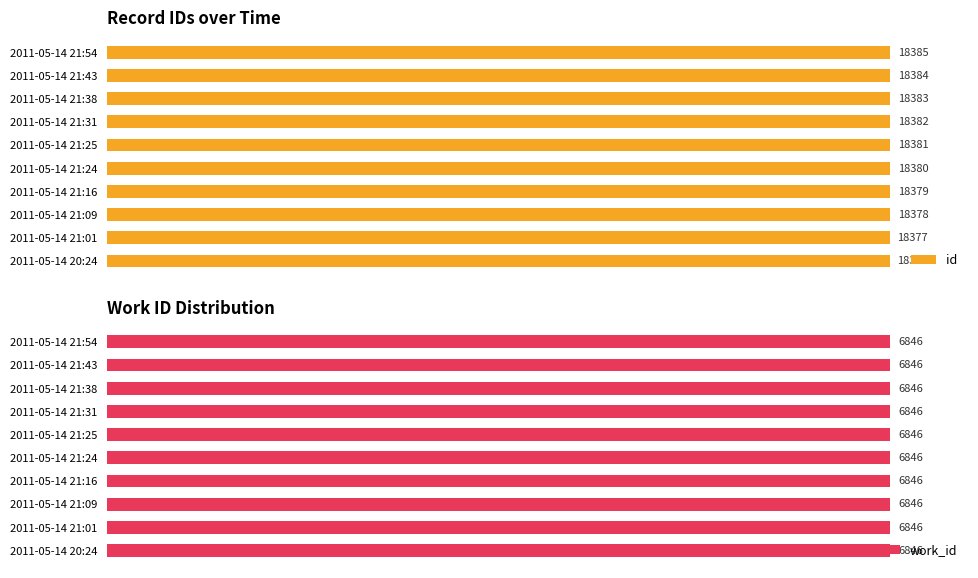

Is it true that id equals 169.9 at 2011-05-14 21:25?

False